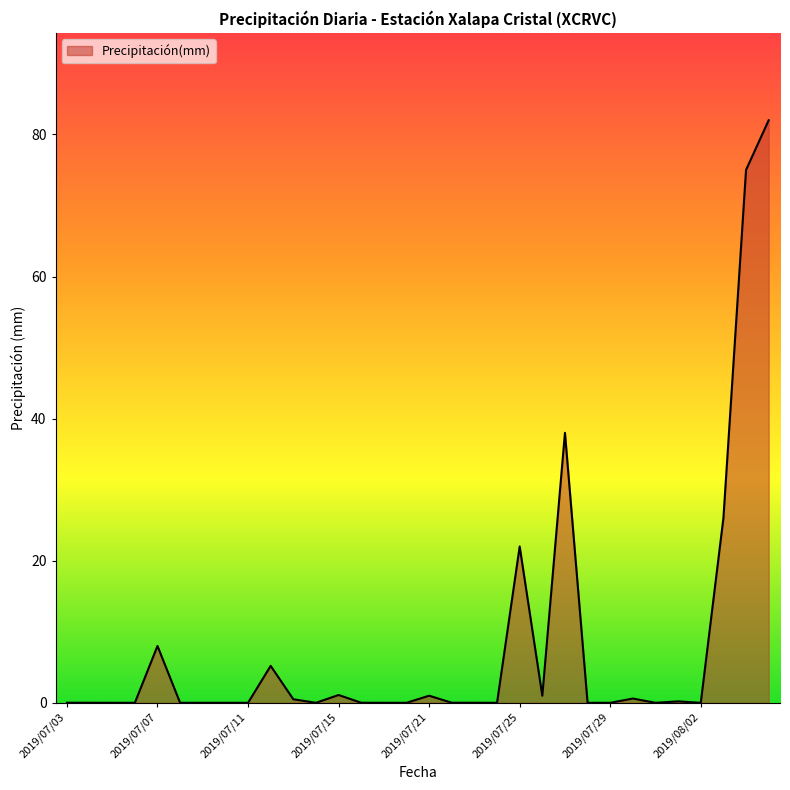

What is the difference between the maximum and minimum values?

82.0